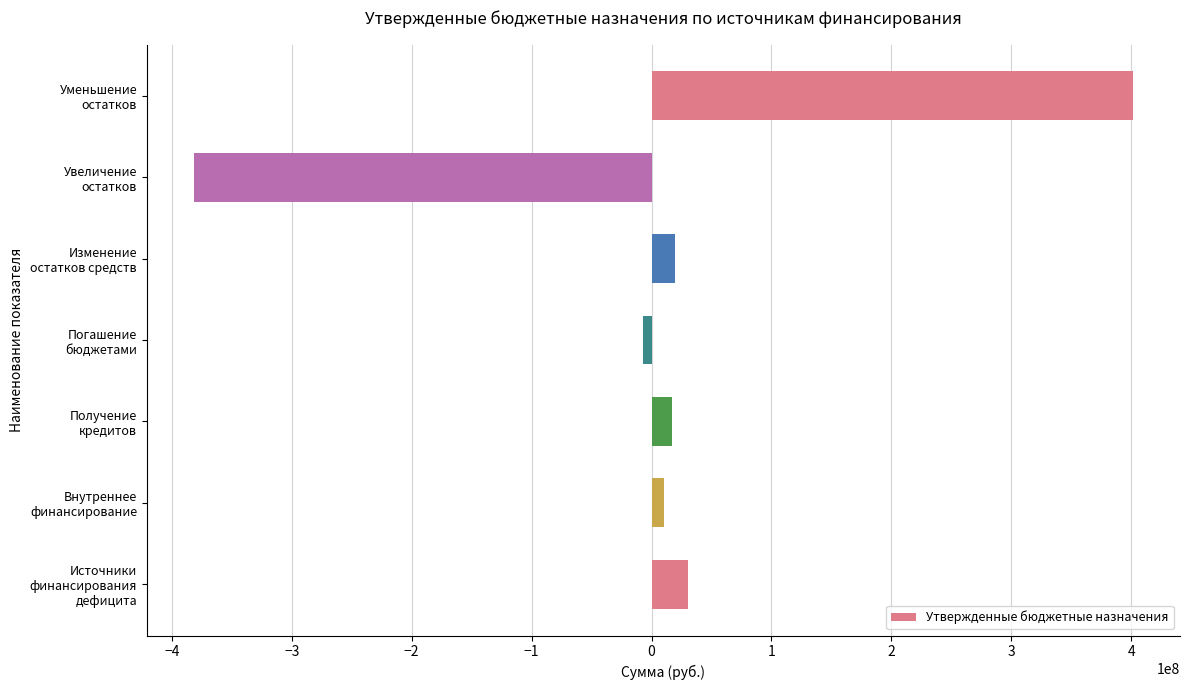

Count the number of data series in this chart.

1